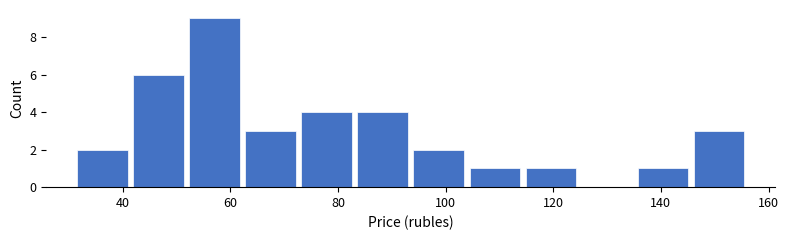

Reading left to right, list every bar in this chart as the range it spans on the x-axis followed by its height. Neither the bar edges nor the heights are printed on the chart, so give them approximately, as read against the axes.

32 to 42: 2
42 to 52: 6
52 to 62: 9
62 to 72: 3
72 to 84: 4
84 to 94: 4
94 to 104: 2
104 to 114: 1
114 to 124: 1
124 to 136: 0
136 to 146: 1
146 to 156: 3